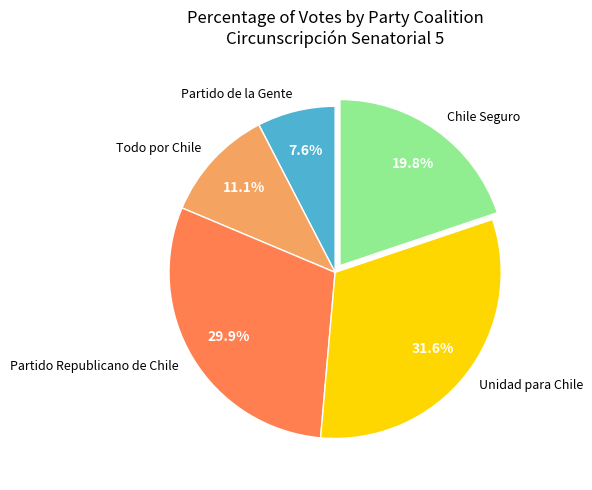

Which has a higher value, Todo por Chile or Unidad para Chile?

Unidad para Chile